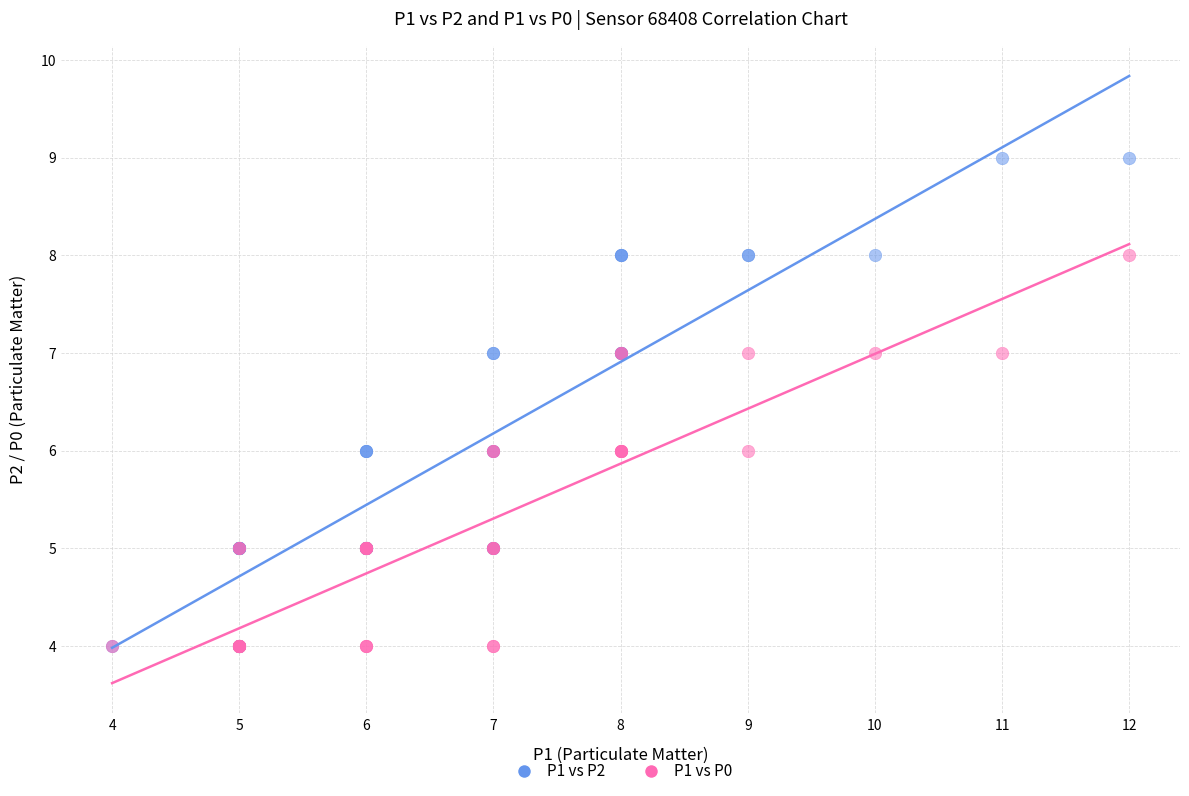

What are all the series names shown in the legend?

P1 vs P2, P1 vs P0